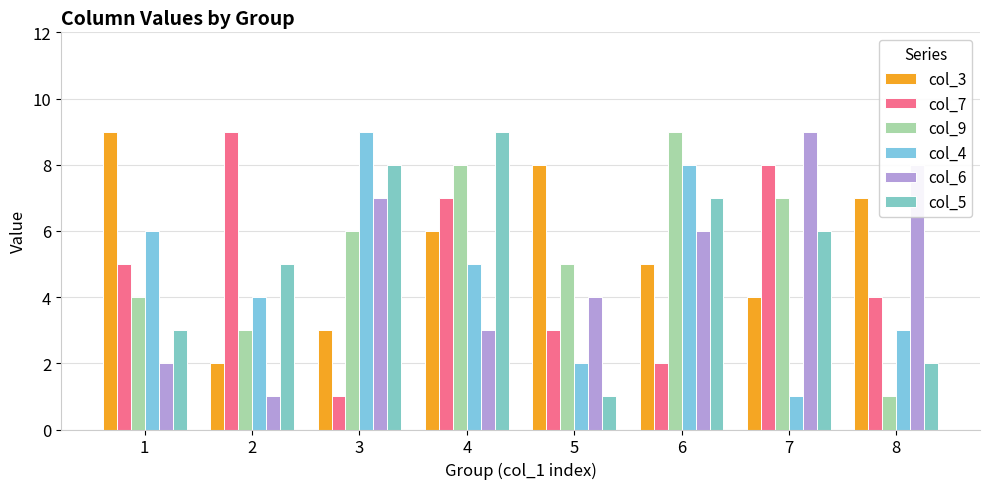

What is the minimum value shown in the chart?

1